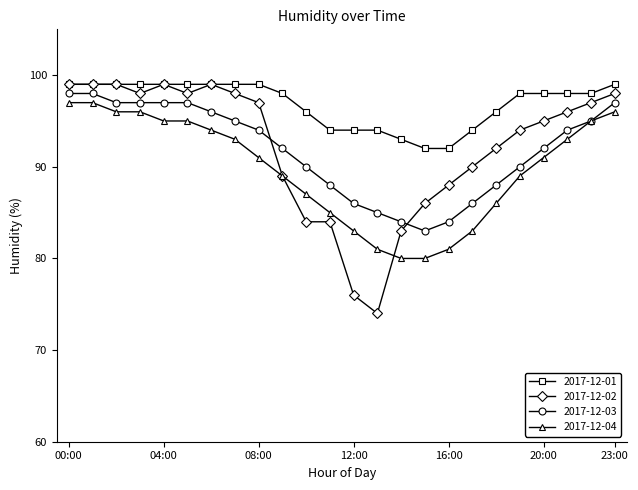

What is the value of the 2017-12-01 point at the 12th from the left?

94